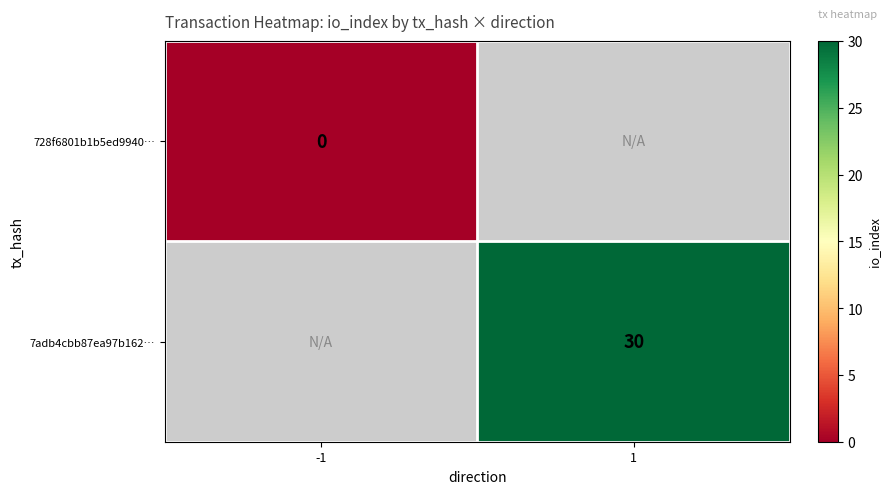

At how many categories does at least one series exceed 22?

1